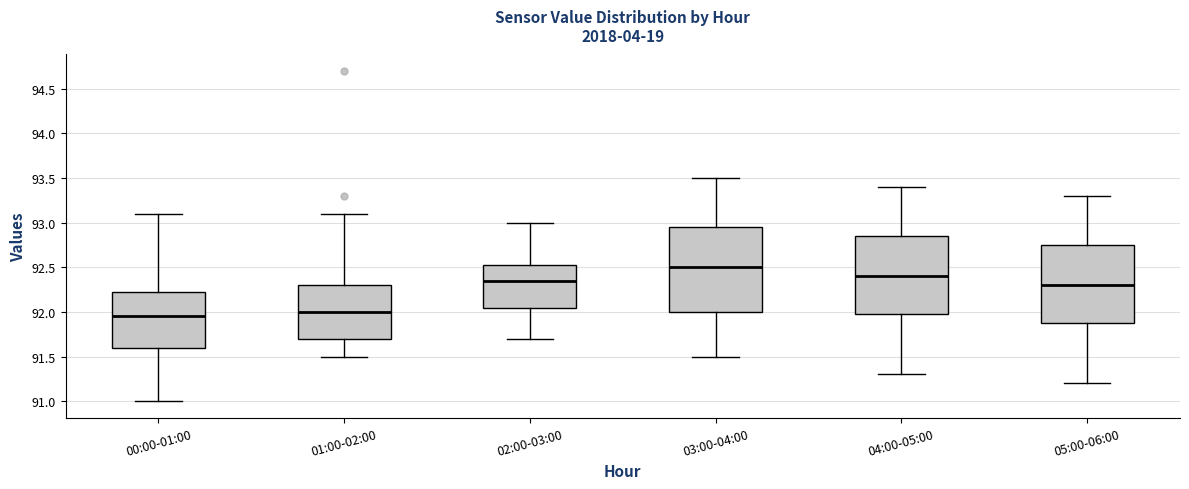

Comparing the boxes themselves (not the whiskers), which one is the tallest?

03:00-04:00